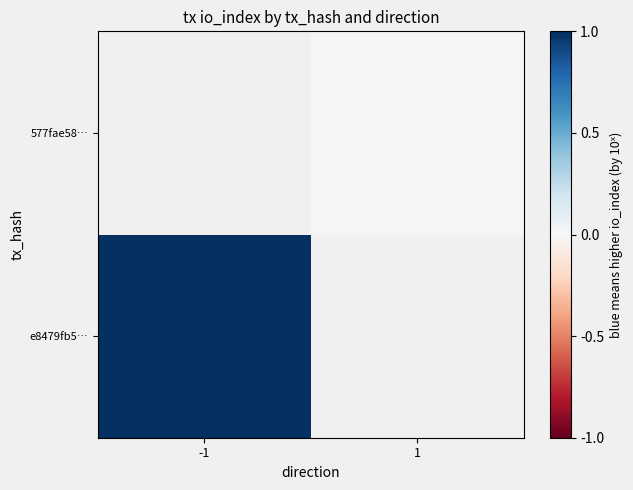

At which label does 577fae58… first exceed 0?

1